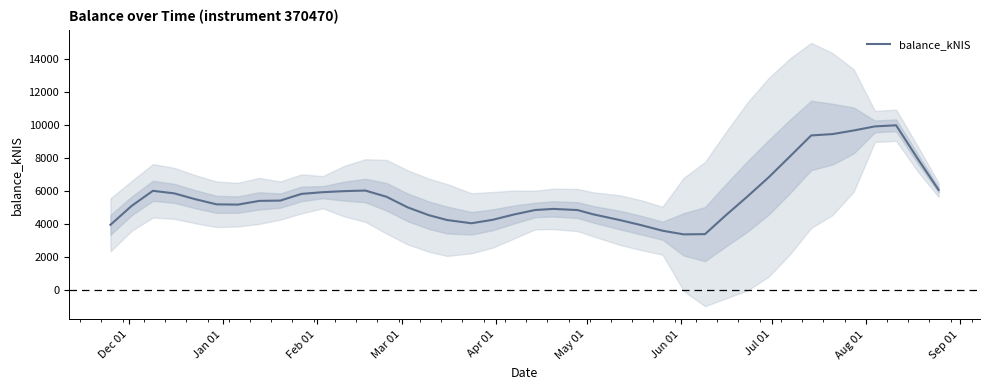

What is the lowest value of the balance_kNIS series?

3362.5